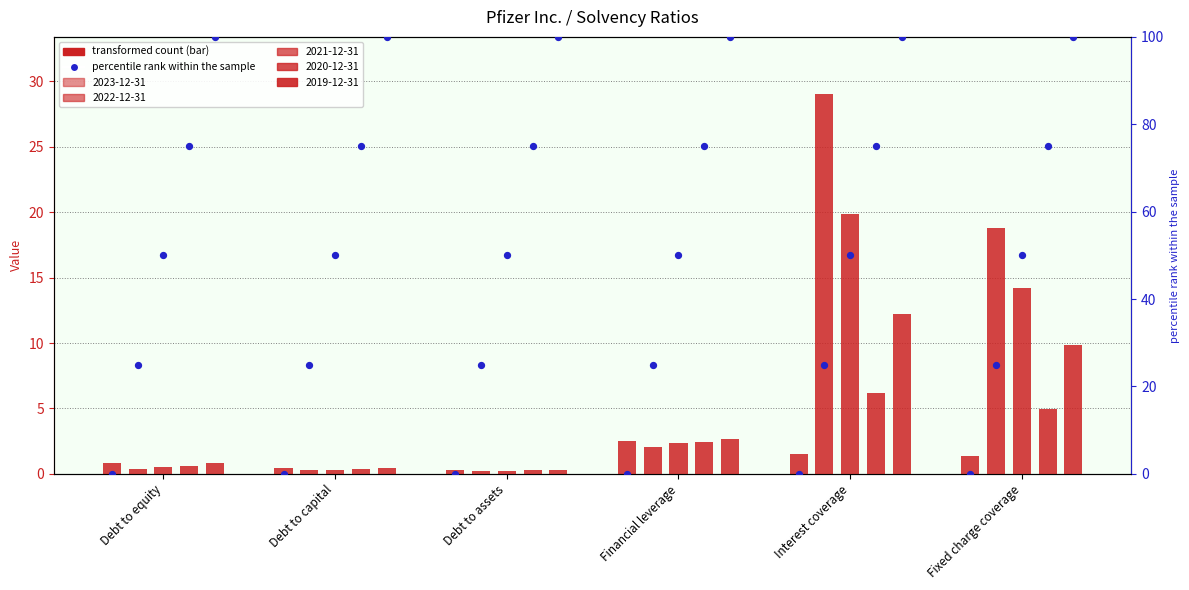

Which series has the largest total across all categories?

2022-12-31